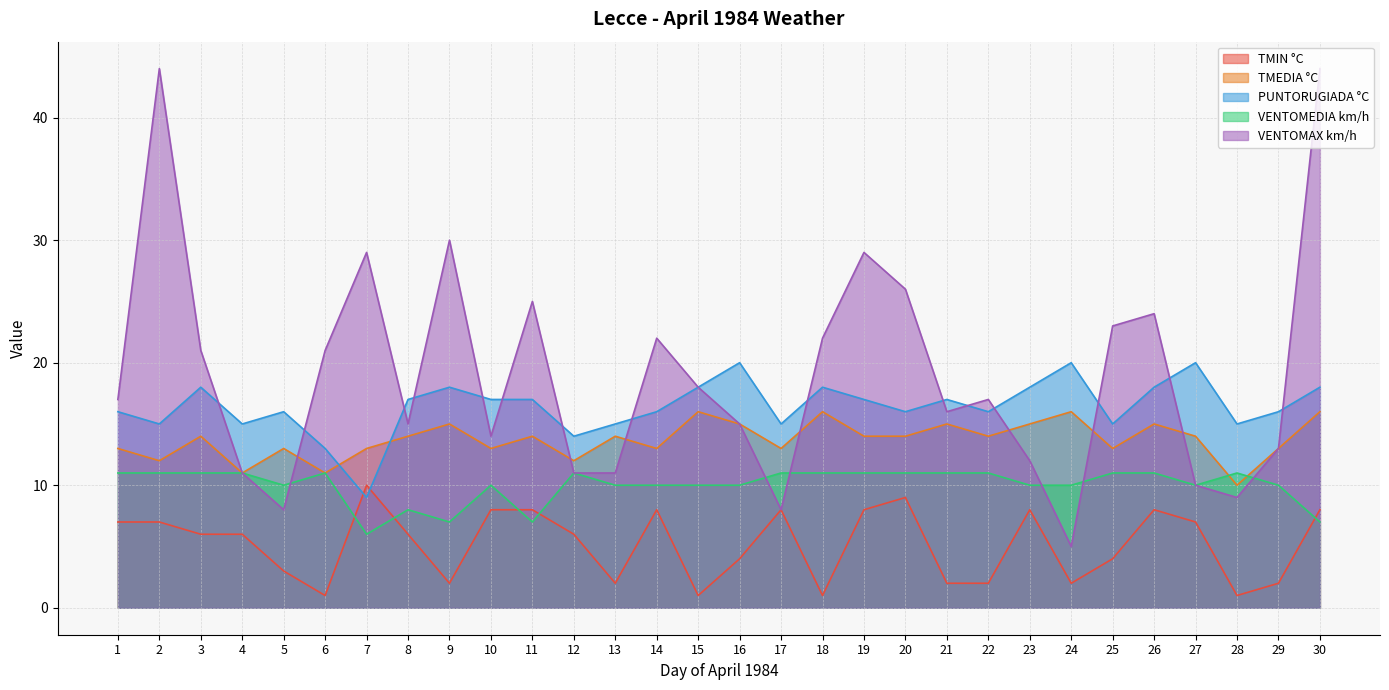

Is it true that VENTOMEDIA km/h equals 3 at 6?

False